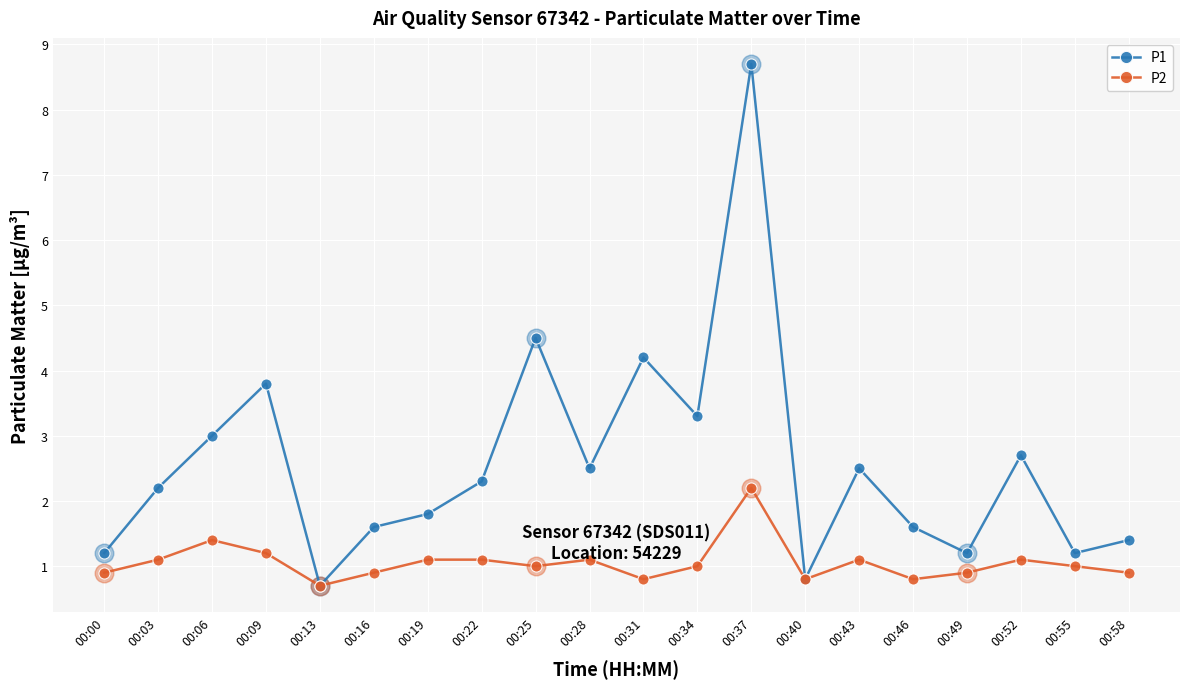

At which category is the sum across all series the highest?

00:37